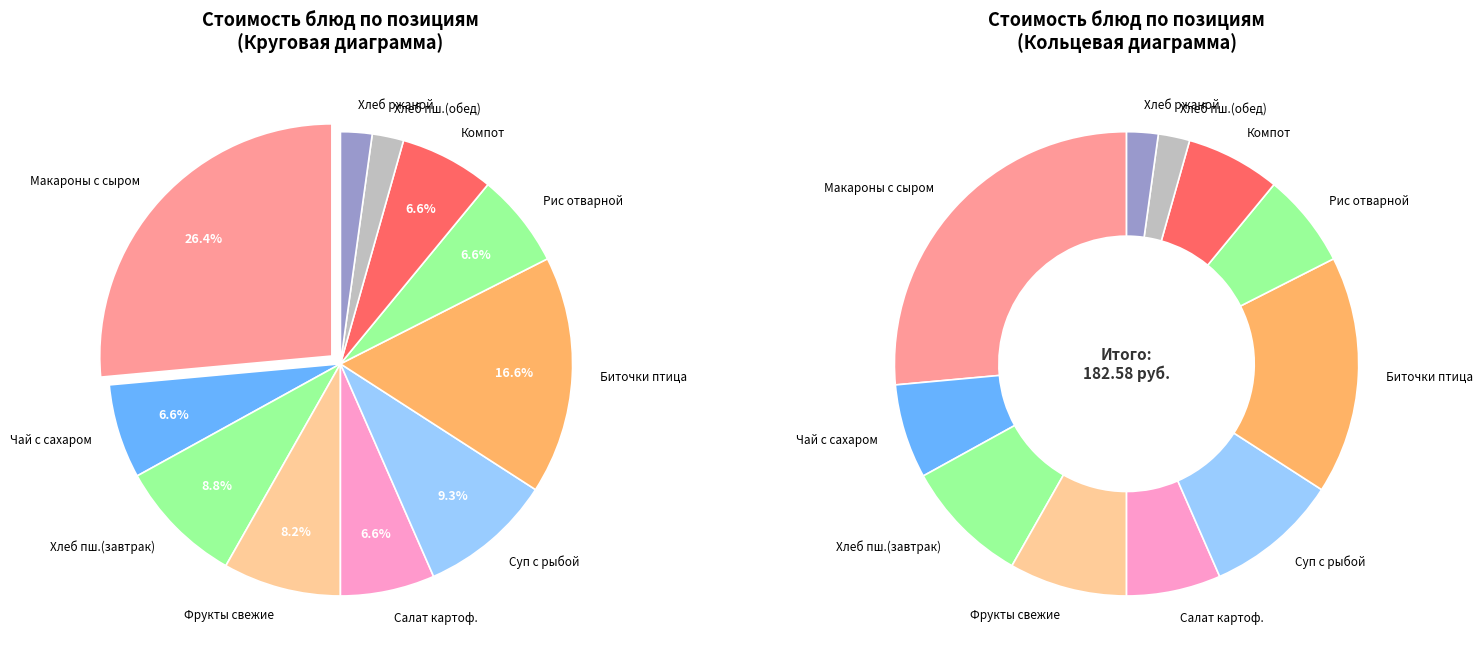

The Макароны отварные с сыром slice represents 26% of the pie. True or false?

True